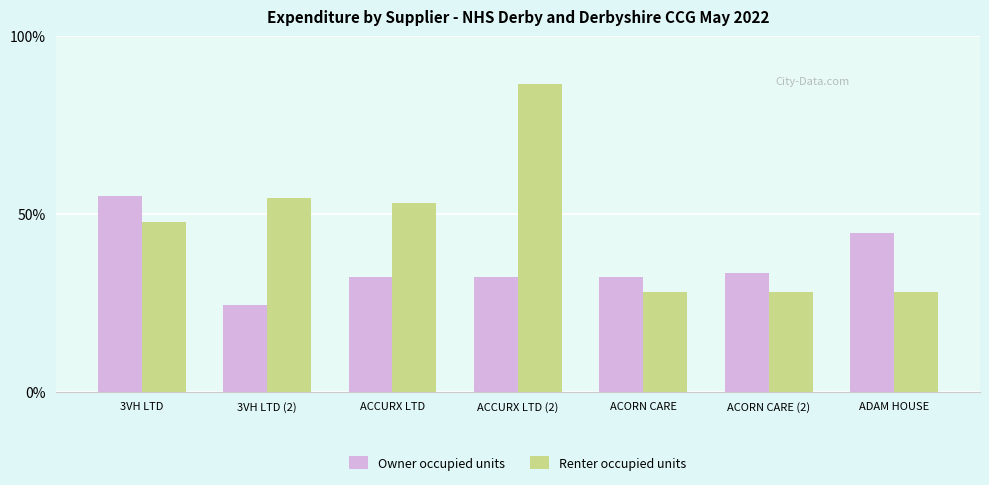

What is the average value of the Renter occupied units series?

46.6